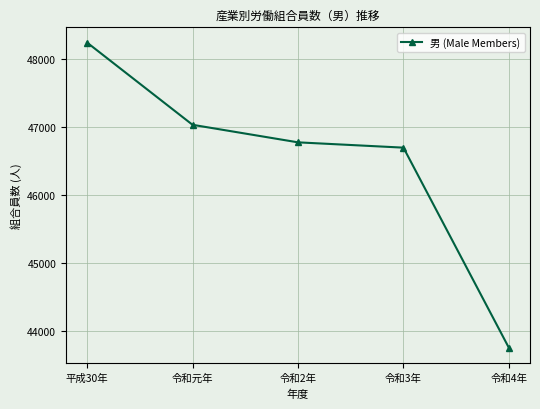

What is the label of the 1st point from the left?

平成30年